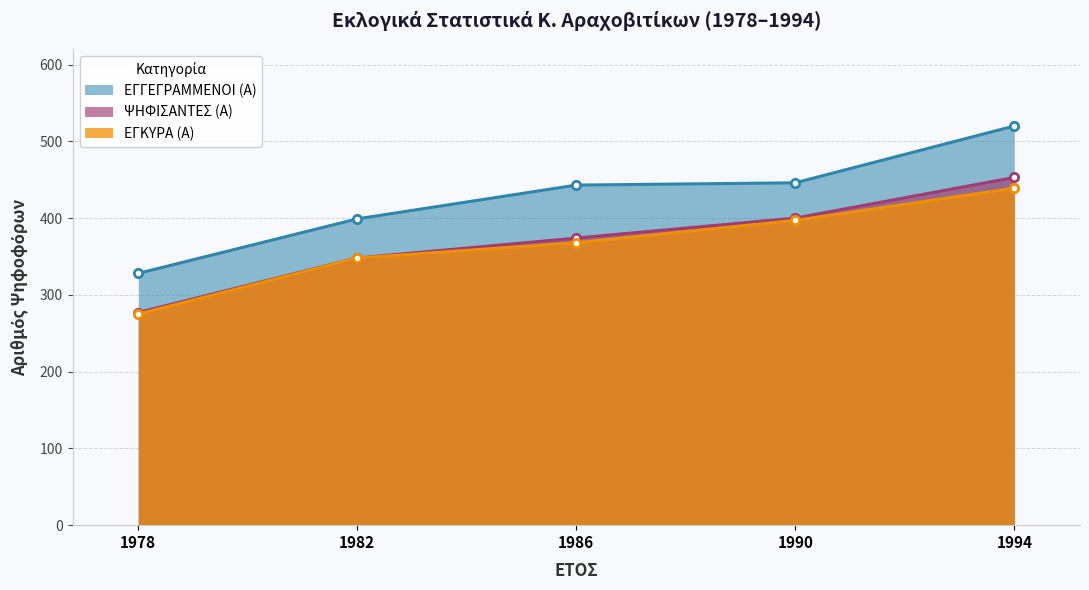

What are all the series names shown in the legend?

ΕΓΓΕΓΡΑΜΜΕΝΟΙ (Α), ΨΗΦΙΣΑΝΤΕΣ (Α), ΕΓΚΥΡΑ (Α)